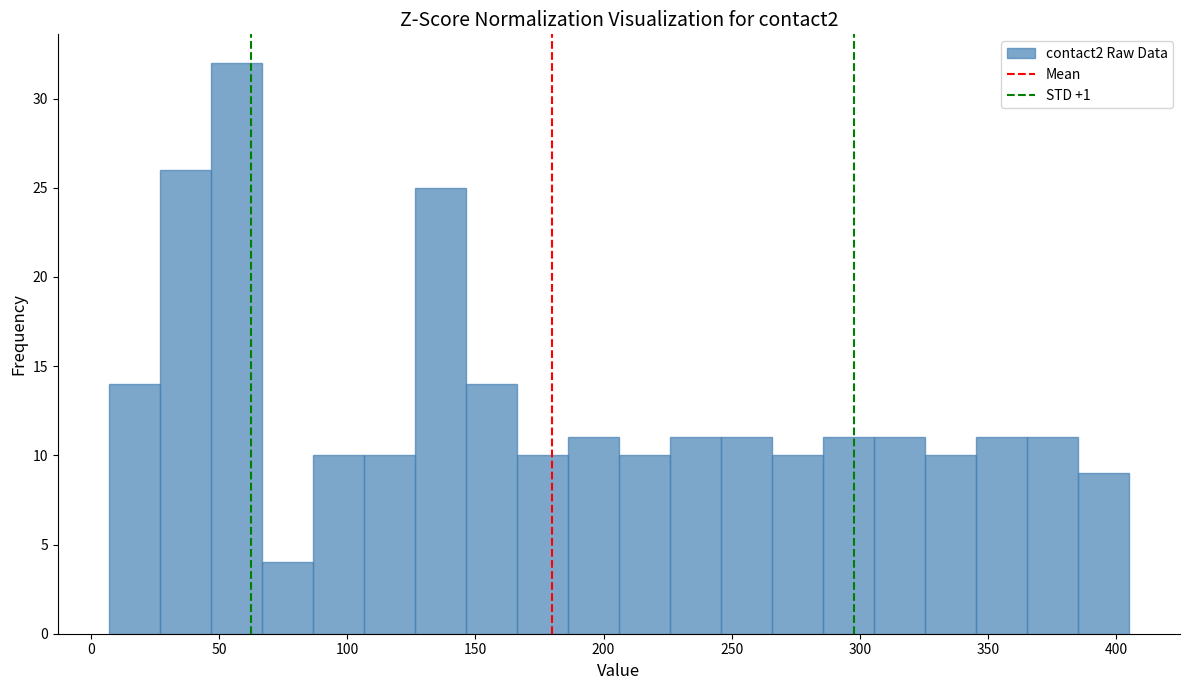

Read against the x-axis, roughly where is the centre of the tallest bar?

55